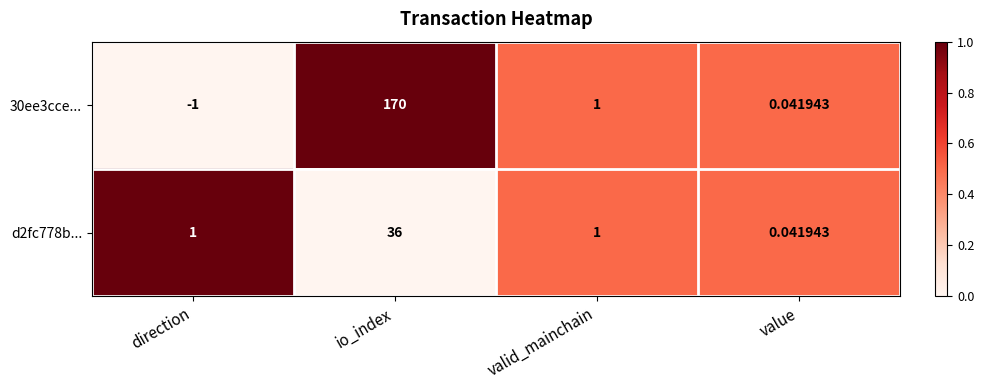

At which label is 30ee3cce... closest to 84?

valid_mainchain